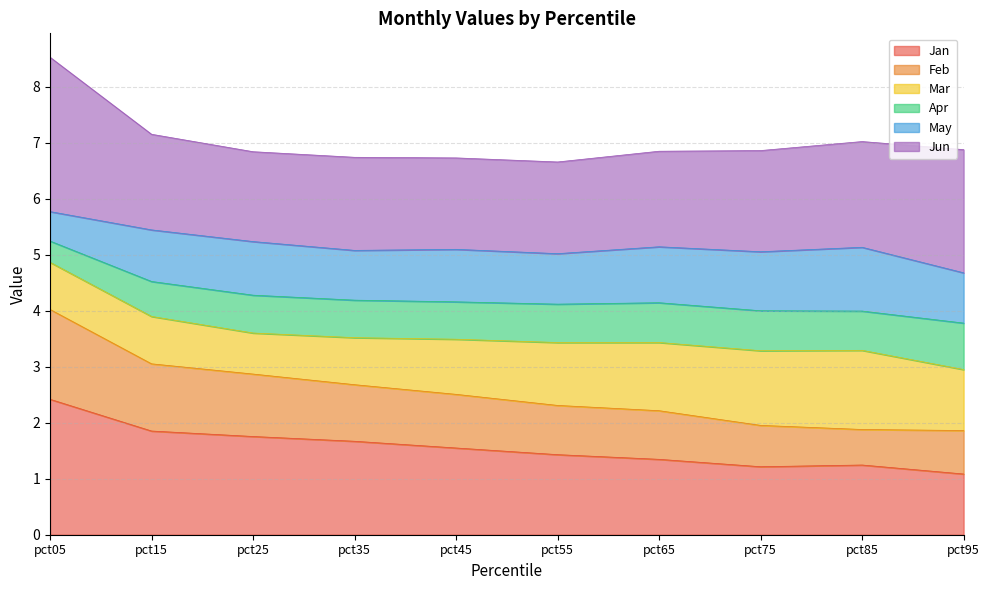

The value of Feb at pct55 is 3.8. True or false?

False